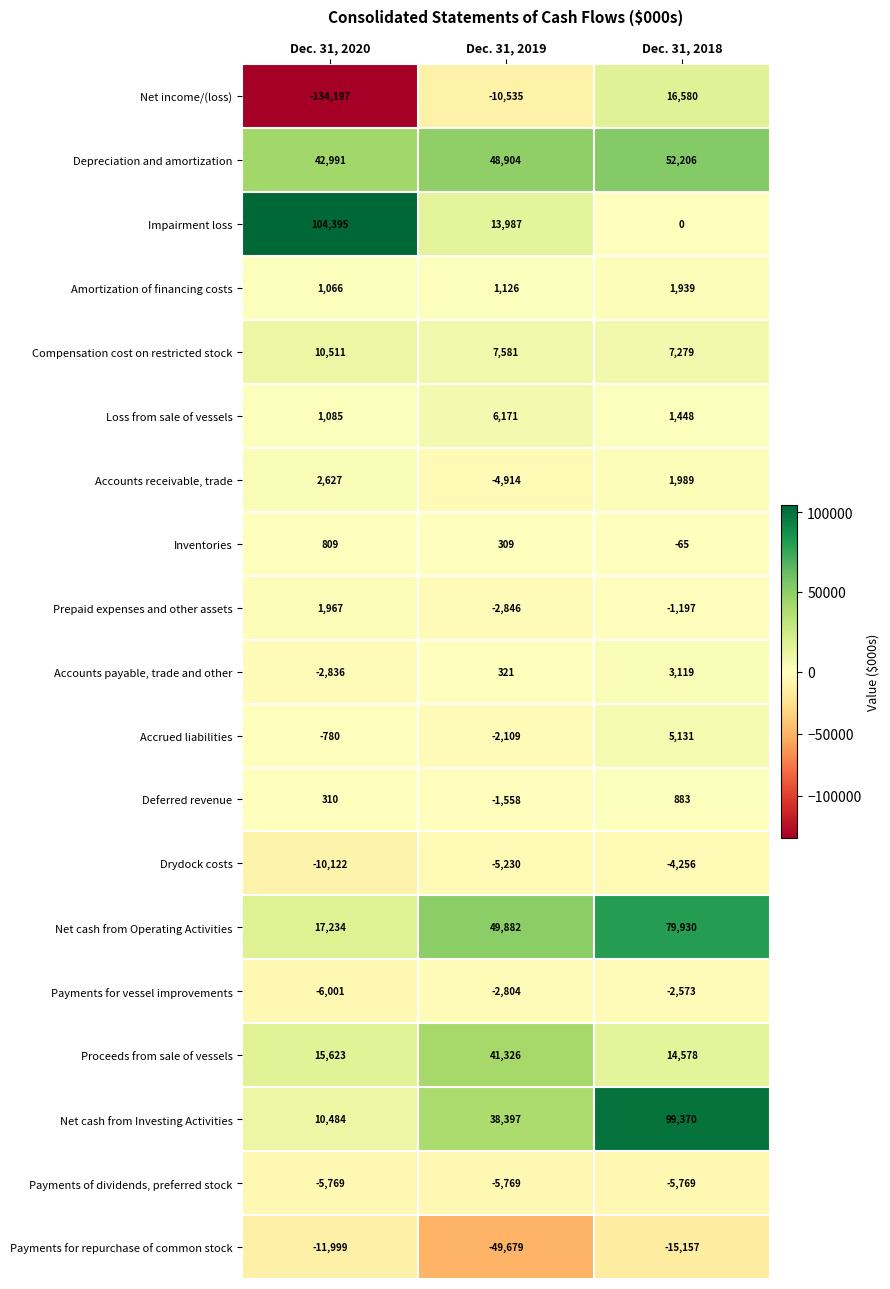

How many categories are shown in the chart?

3